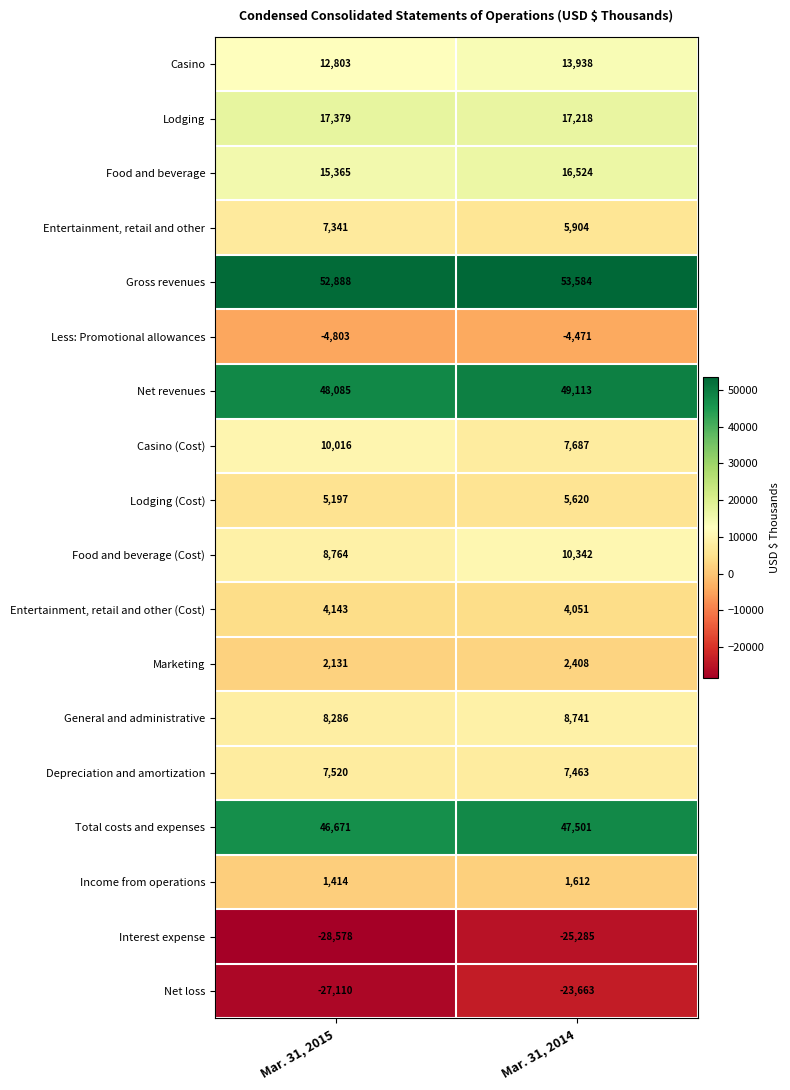

Between Mar. 31, 2015 and Mar. 31, 2014, which series saw the biggest shift?

Net loss